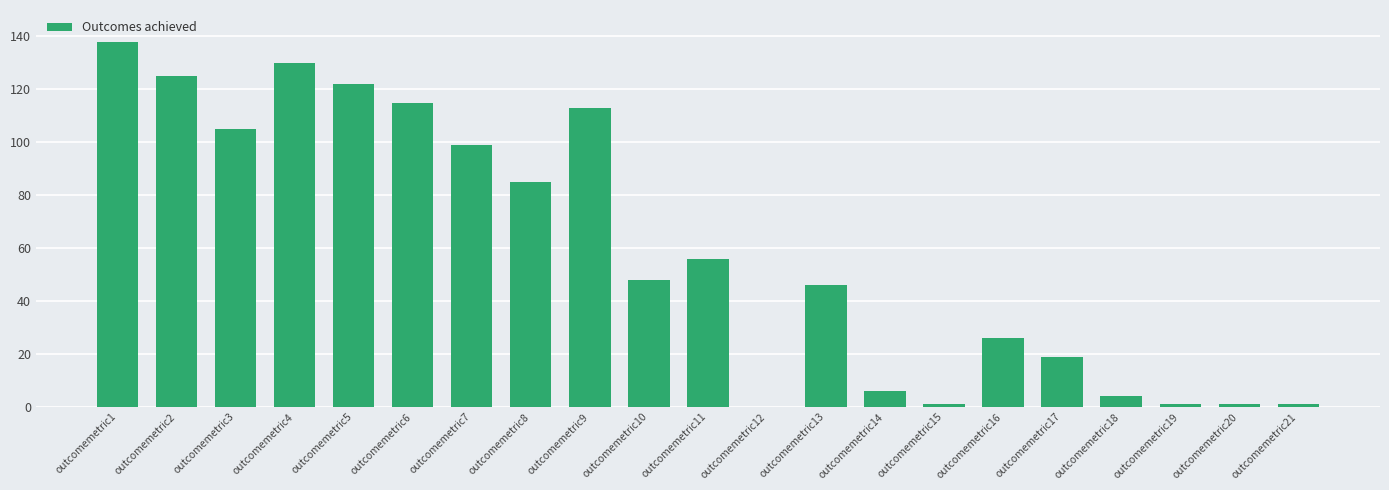

Reading left to right, list all the values displayed in this chart.

138	125	105	130	122	115	99	85	113	48	56	0	46	6	1	26	19	4	1	1	1